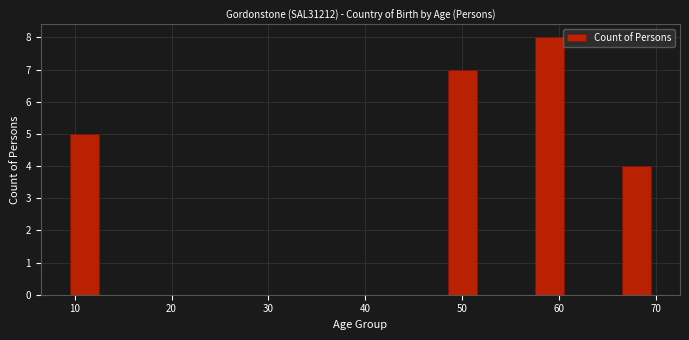

Read against the x-axis, roughly where is the centre of the tallest bar?

59